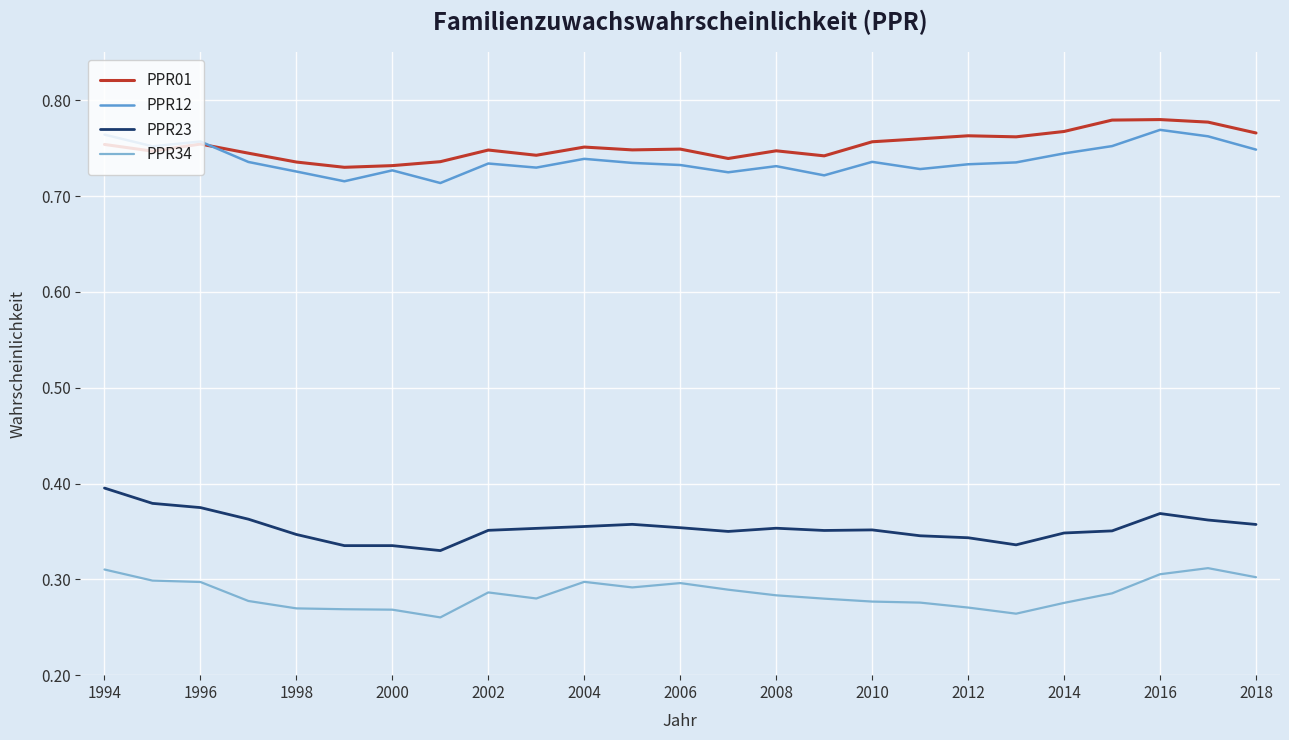

True or false: PPR34 and PPR01 intersect in this chart.

False